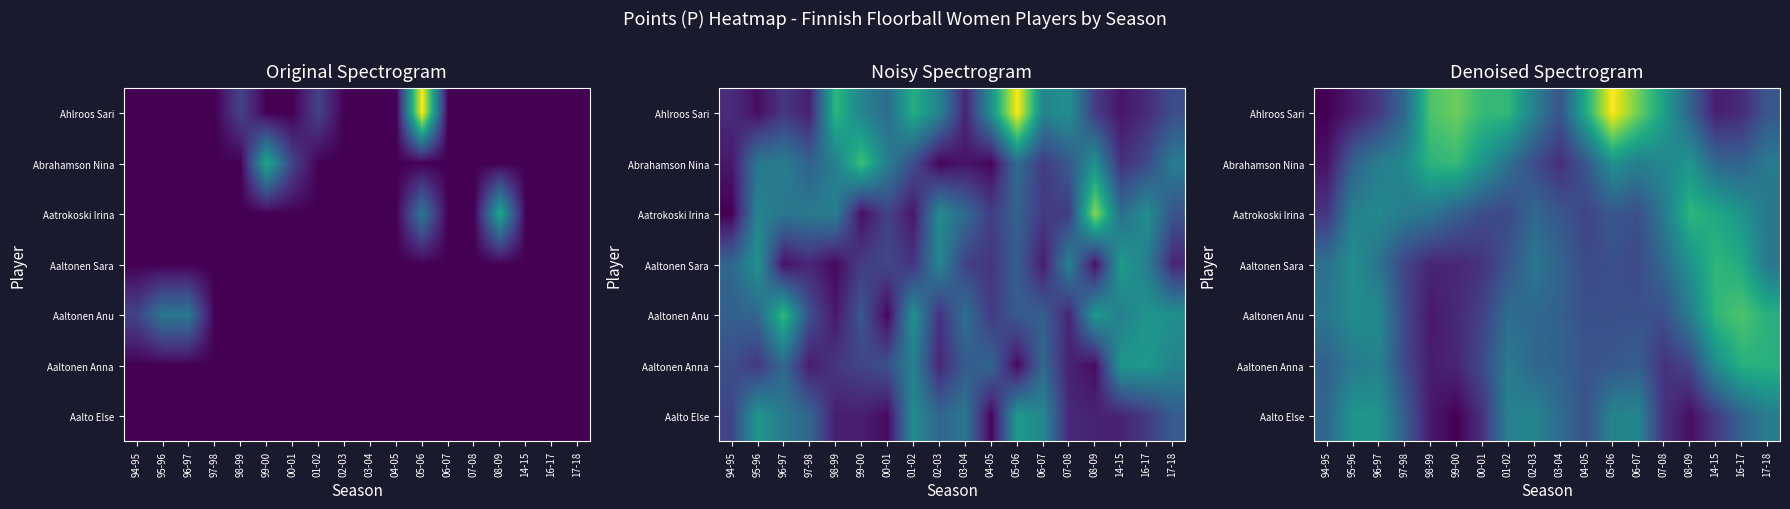

Which series changed the most between 02-03 and 07-08?

Aalto Else